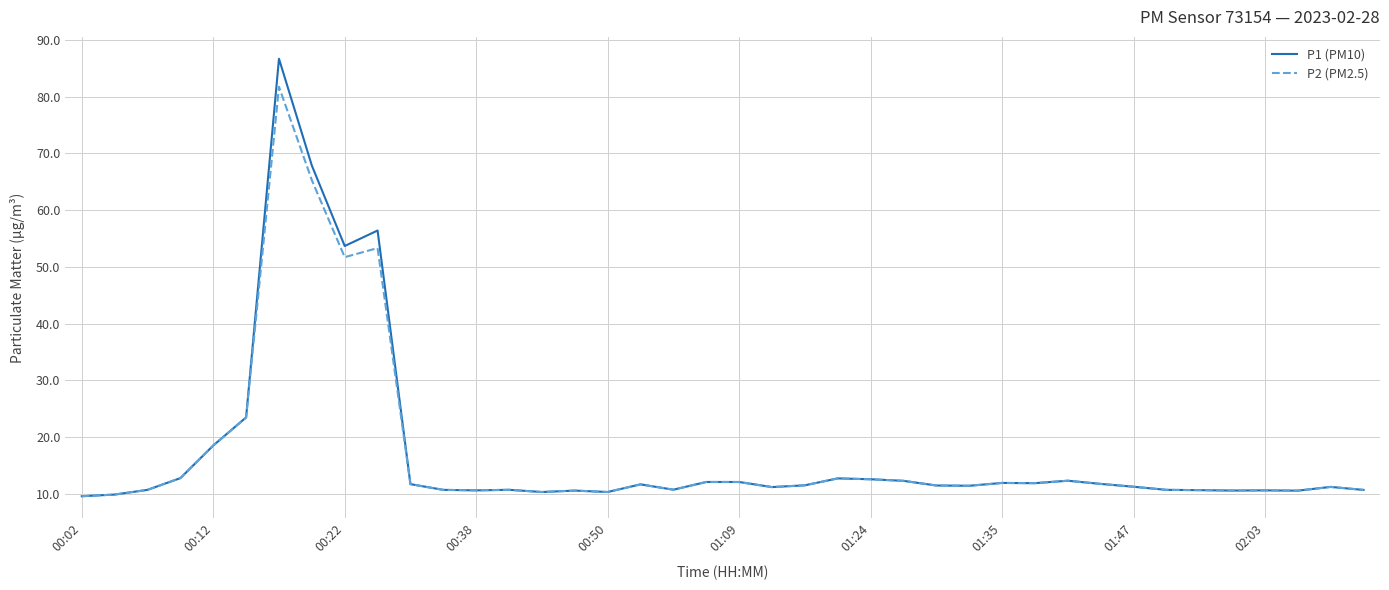

Is this an area chart (filled region under the line)?

No